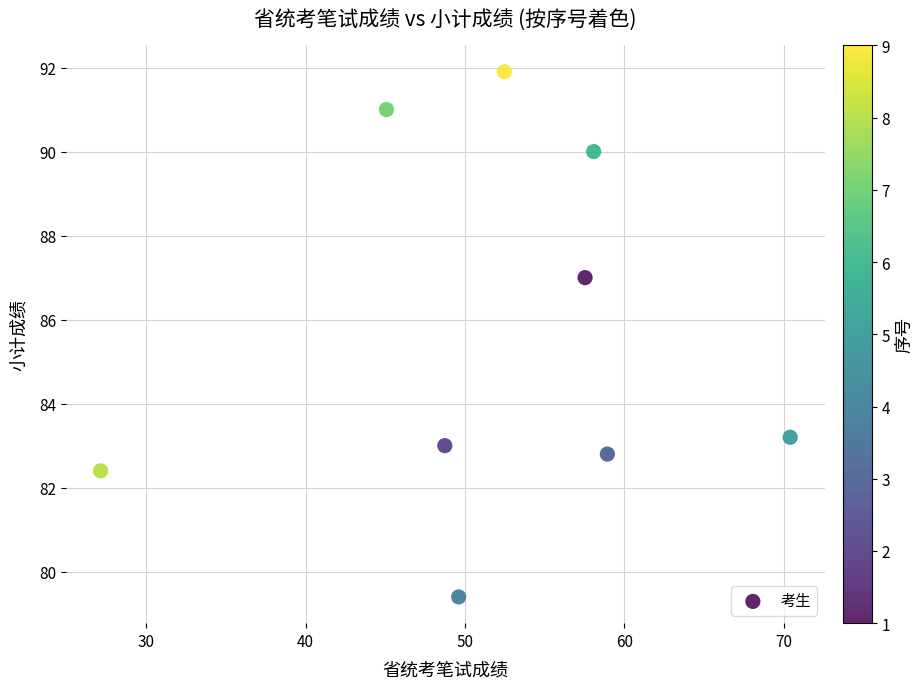

What Y value in the scatter plot is closest to 85?

83.2